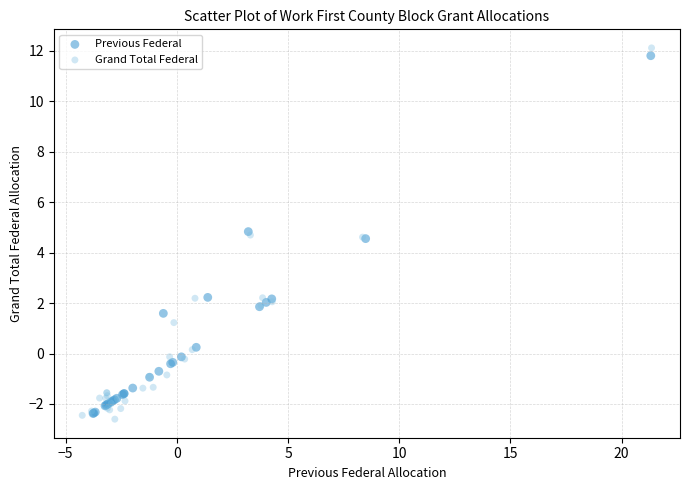

Which series reaches the minimum Y coordinate?

Grand Total Federal